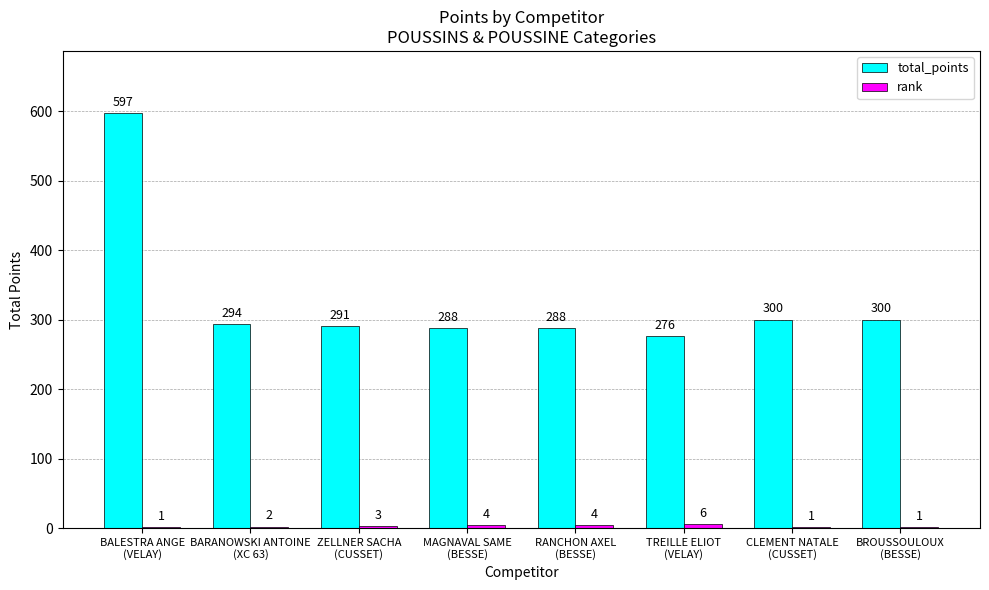

Which series has the largest total across all categories?

total_points